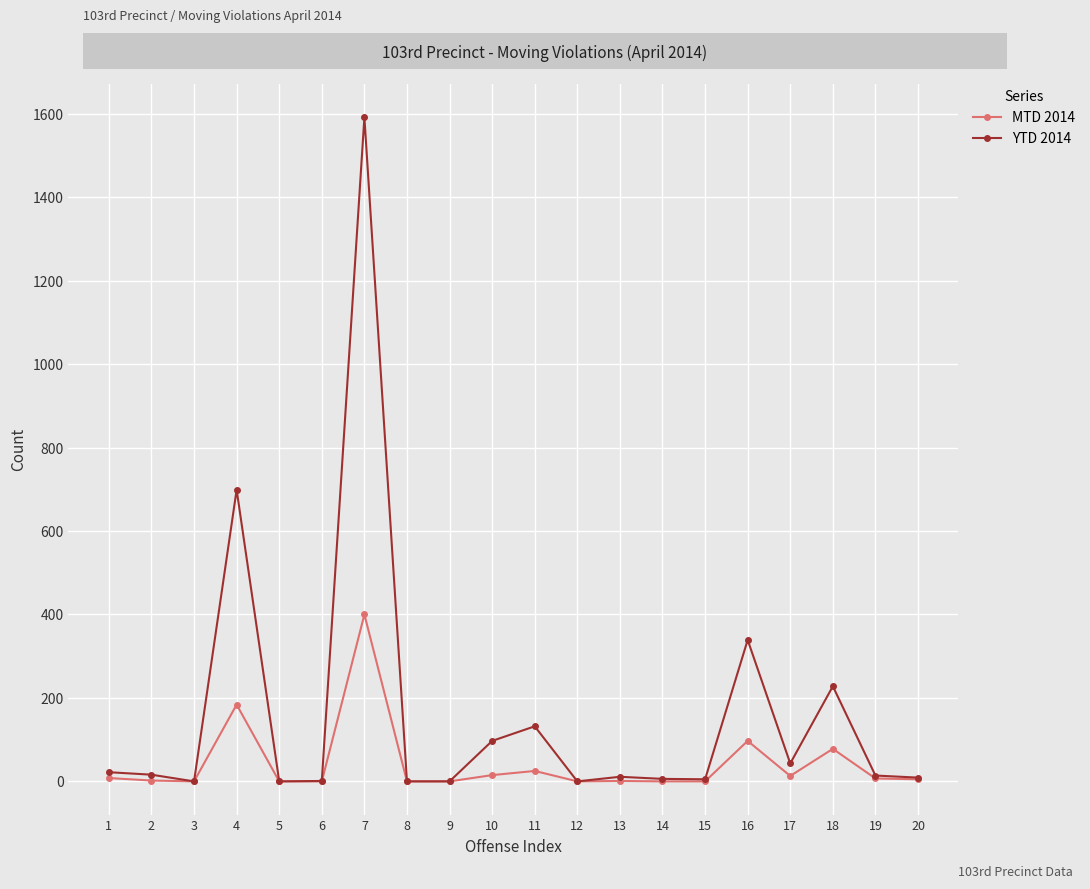

List the series in order of their overall mean, highest first.

YTD 2014, MTD 2014